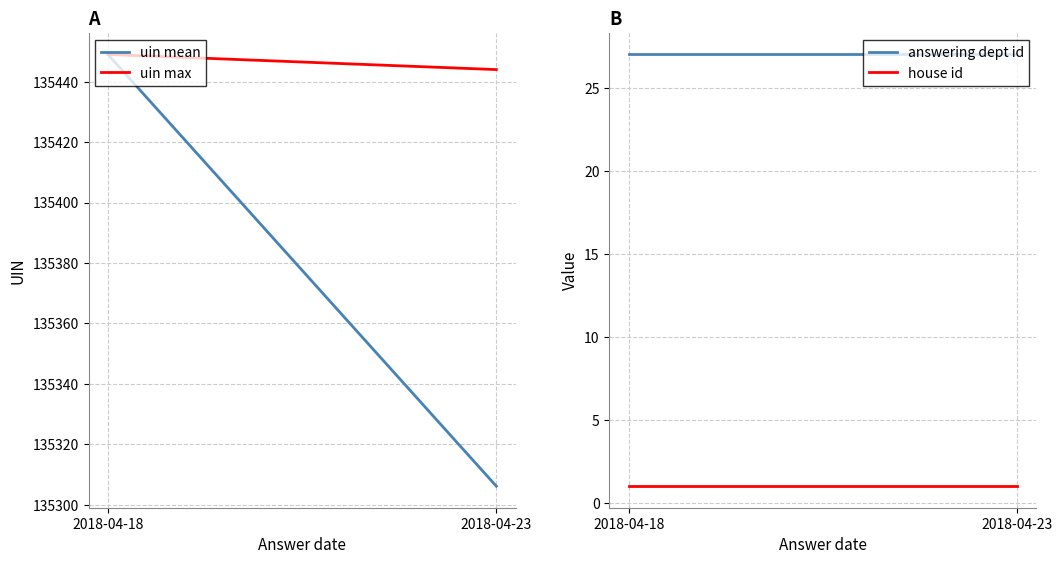

Does the chart display data point markers on the line(s)?

No